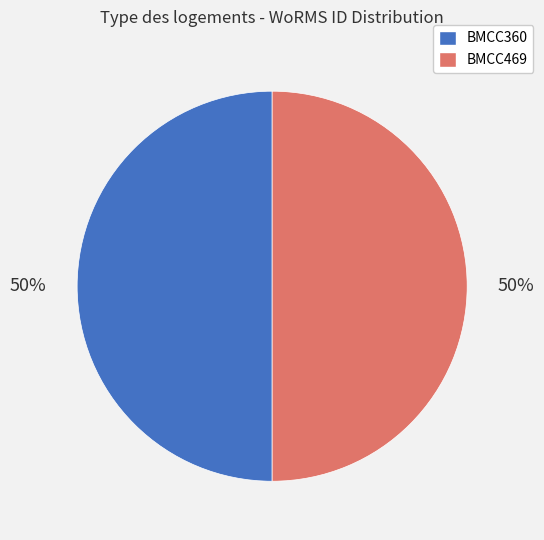

Approximately how many times larger is the value at BMCC360 compared to BMCC469?

1.0